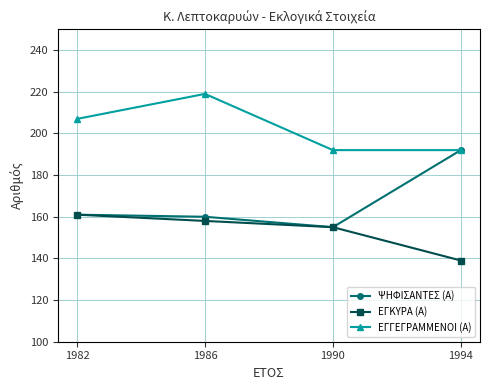

True or false: ΕΓΓΕΓΡΑΜΜΕΝΟΙ (Α) and ΕΓΚΥΡΑ (Α) cross at least once.

False